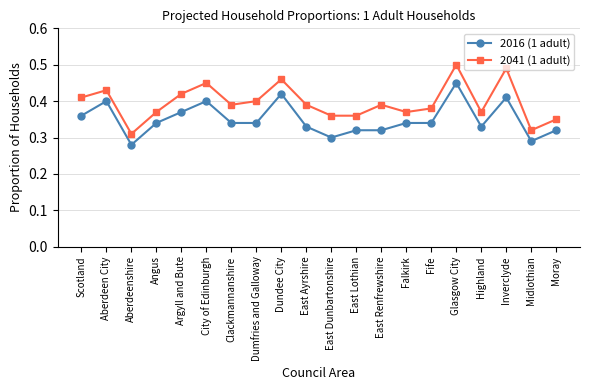

Which series changed the most between East Dunbartonshire and Midlothian?

2041 (1 adult)